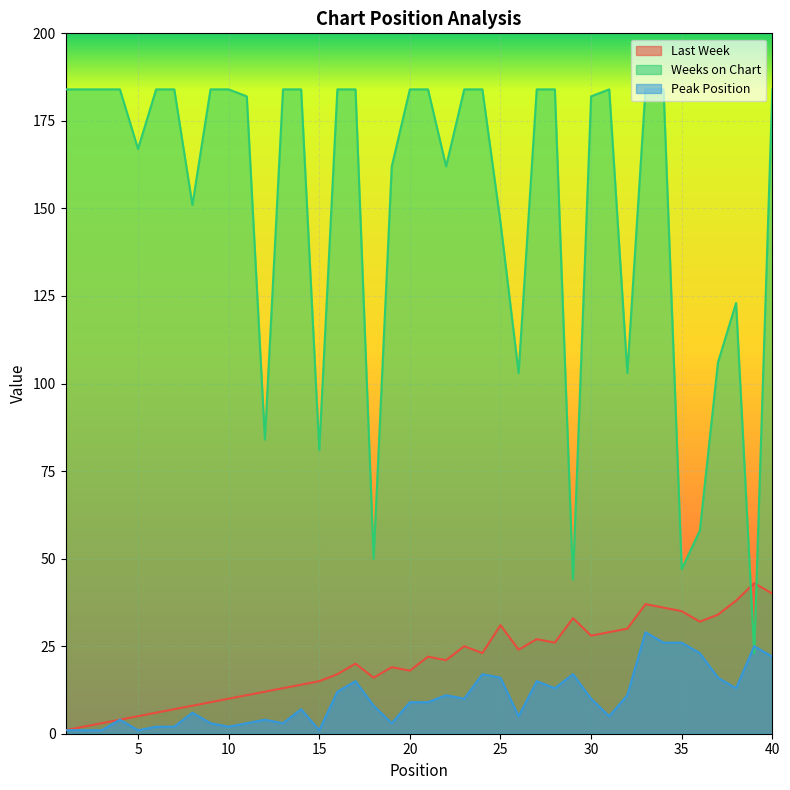

The value of Last Week at 40 is 40. True or false?

True